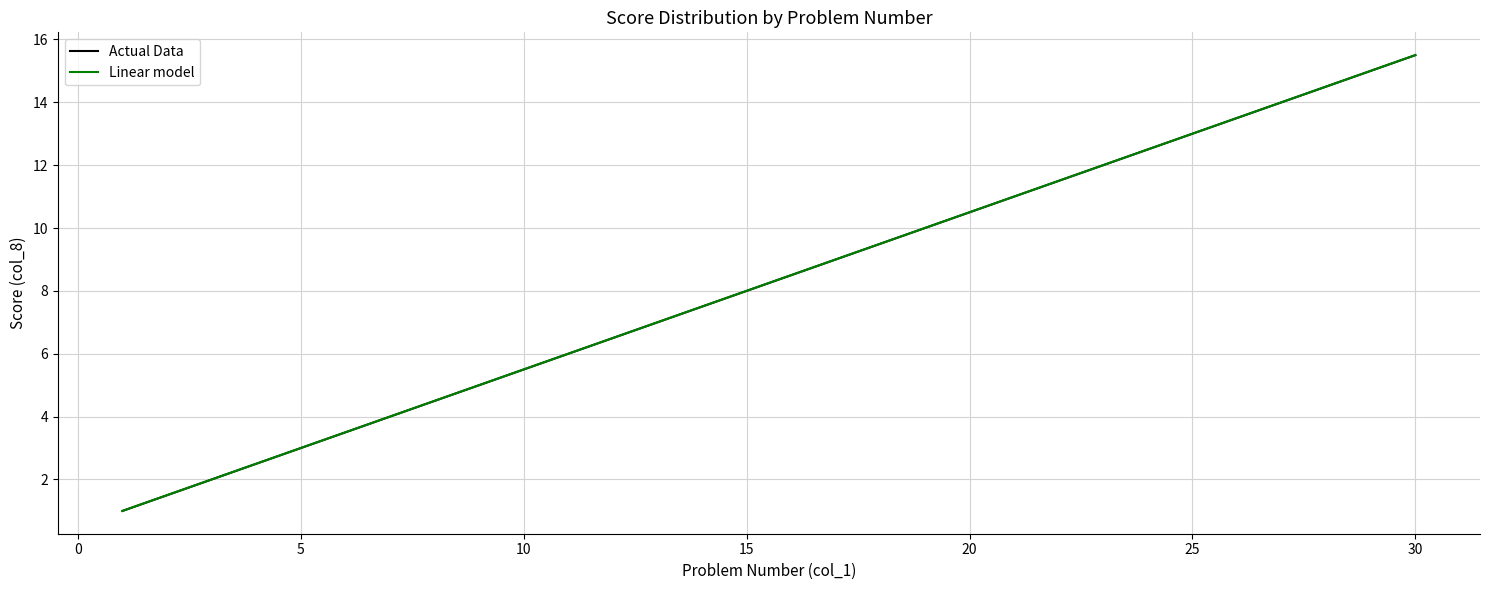

Is this an area chart (filled region under the line)?

No